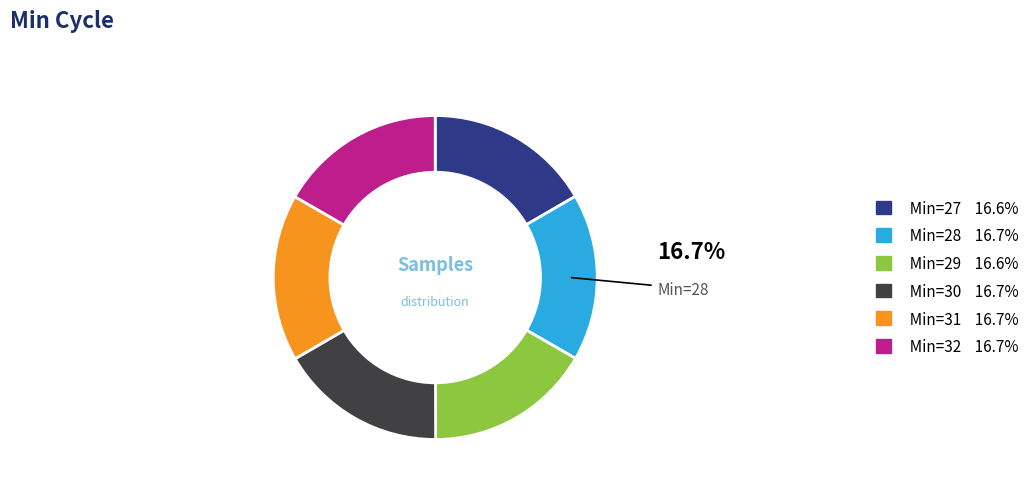

Is there any slice that represents more than half of the pie?

No